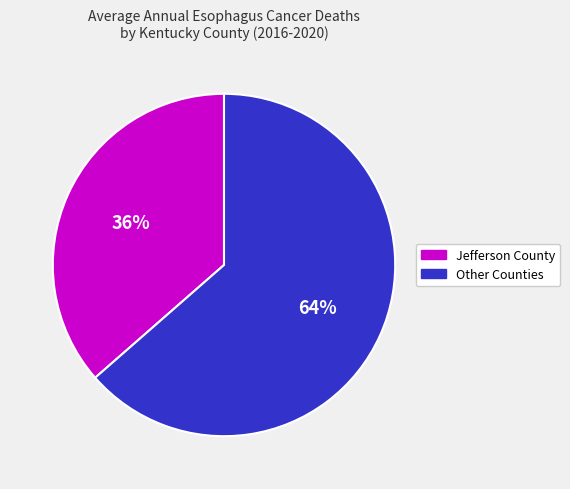

Does any single category account for the majority?

Yes